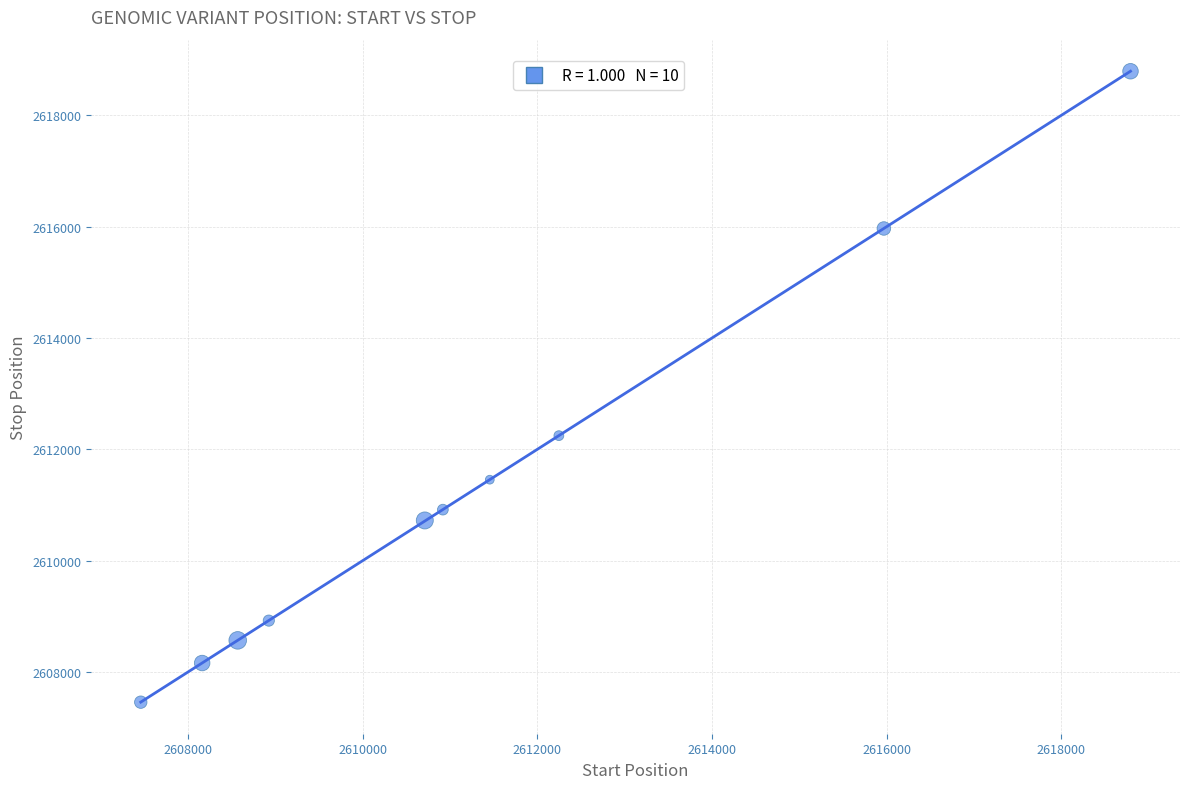

What Y value in the scatter plot is closest to 2613127?

2612248